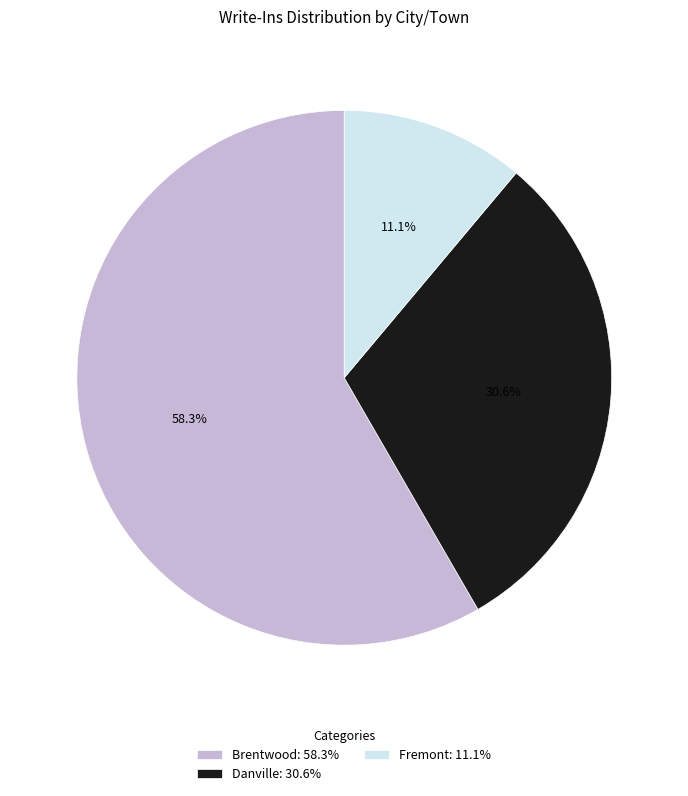

What is the ratio of the value at Danville: 30.6% to the value at Brentwood: 58.3%?

0.5